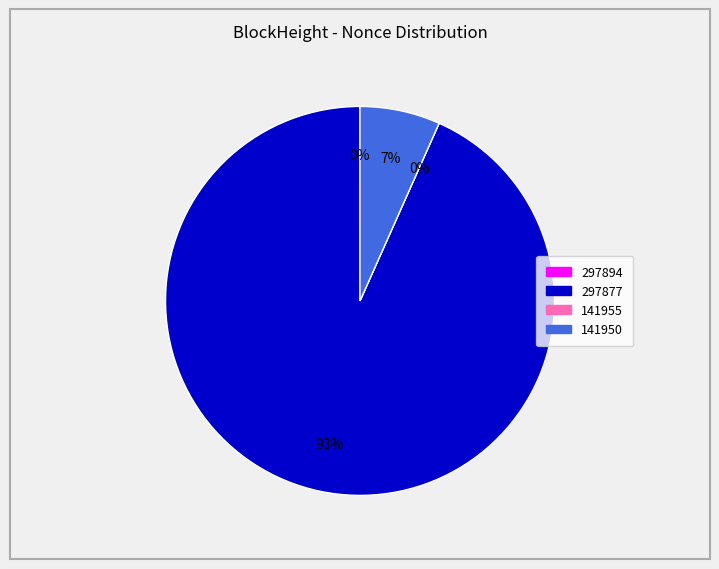

True or false: 141955 accounts for 8% of the total.

False